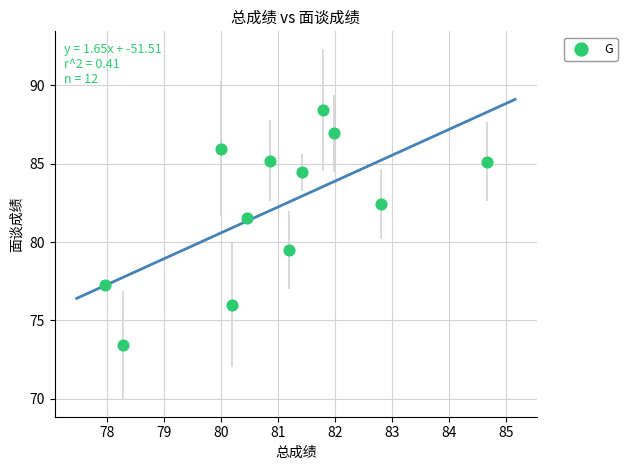

What Y value in the scatter plot is closest to 80?

79.5